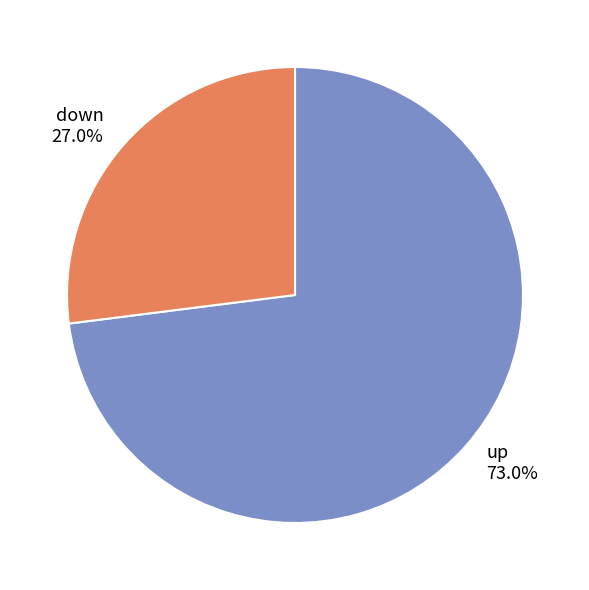

Count the number of slices in the pie.

2